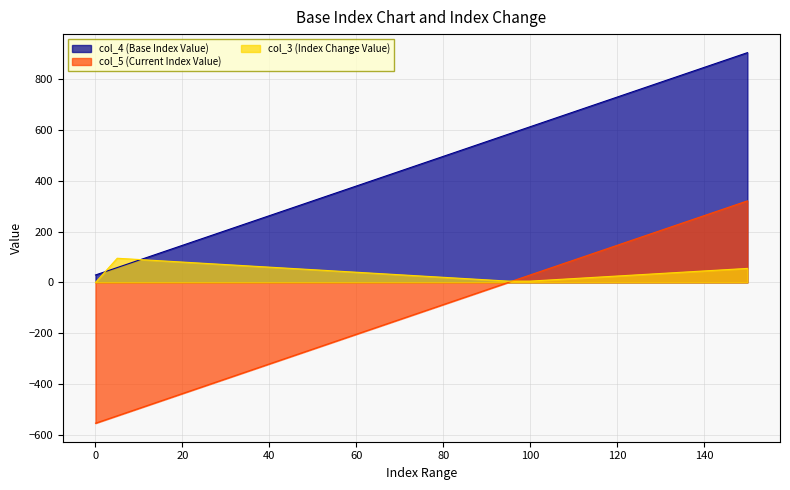

Reading left to right, list all the values displayed in this chart.

col_4 (Base Index Value): 29.2	58.3	87.5	116.7	145.8	175.0	204.2	233.3	262.5	291.7	320.8	350.0	379.2	408.3	437.5	466.7	495.8	525.0	554.2	583.4	612.5	641.7	670.9	700.0	729.2	758.4	787.5	816.7	845.9	875.0	904.2
col_5 (Current Index Value): -554.2	-525.0	-495.9	-466.7	-437.5	-408.4	-379.2	-350.0	-320.8	-291.7	-262.5	-233.3	-204.2	-175.0	-145.8	-116.7	-87.5	-58.3	-29.2	0.0	29.2	58.3	87.5	116.7	145.8	175.0	204.2	233.3	262.5	291.7	320.8
col_3 (Index Change Value): 0.0	95.0	90.0	85.0	80.0	75.0	70.0	65.0	60.0	55.0	50.0	45.0	40.0	35.0	30.0	25.0	20.0	15.0	10.0	5.0	5.0	10.0	15.0	20.0	25.0	30.0	35.0	40.0	45.0	50.0	55.0